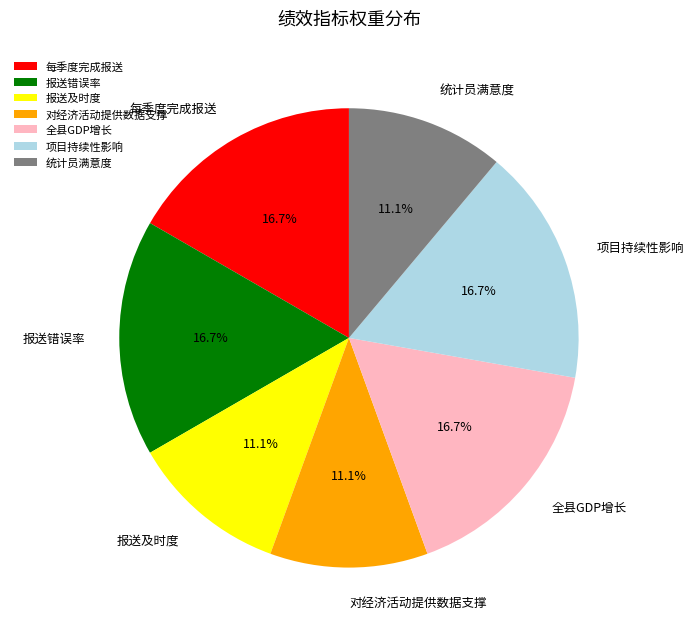

What is the ratio of the value at 项目持续性影响 to the value at 每季度完成报送?

1.0